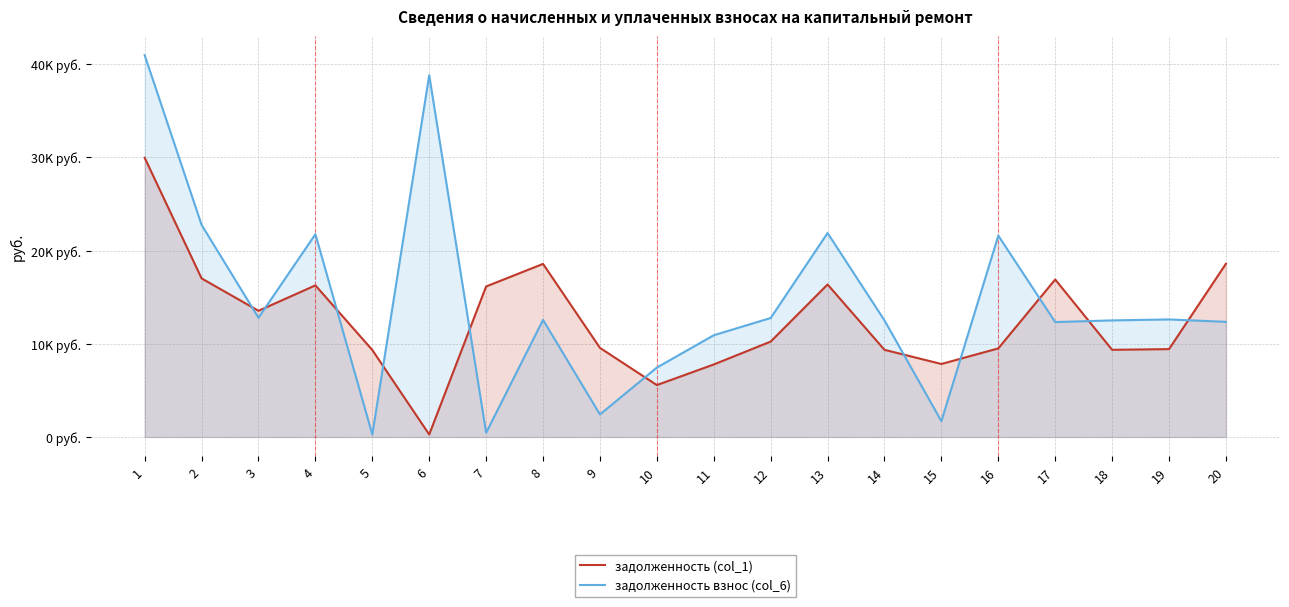

What is the difference between the second highest and second lowest values in the задолженность (col_1) series?

13017.6